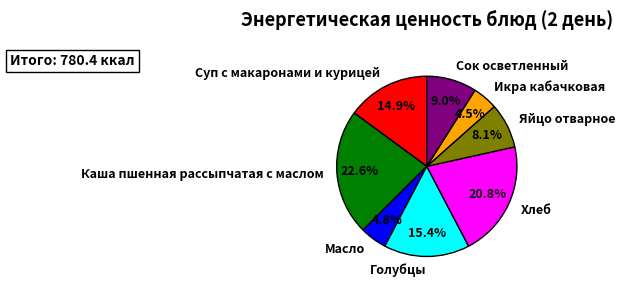

Is there a majority slice in this chart?

No